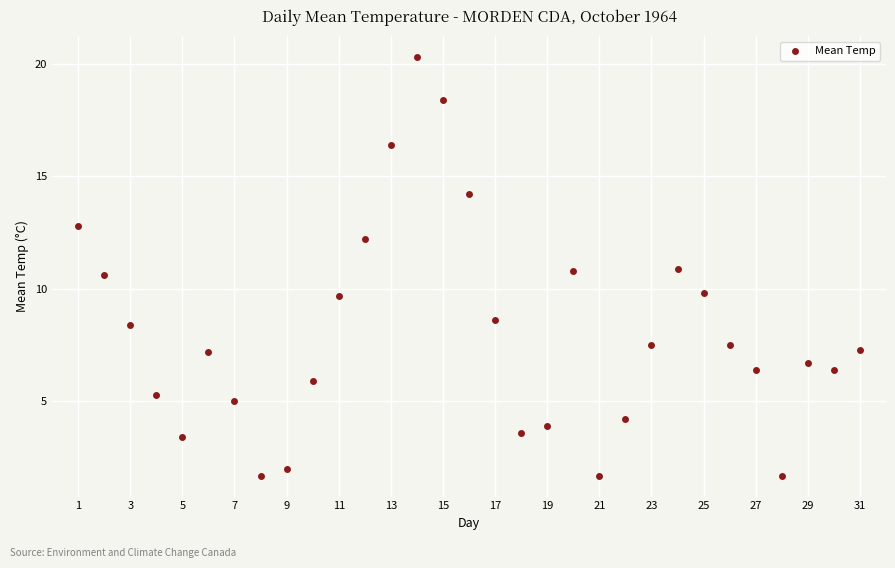

What is the range of Y values (max minus min)?

18.6